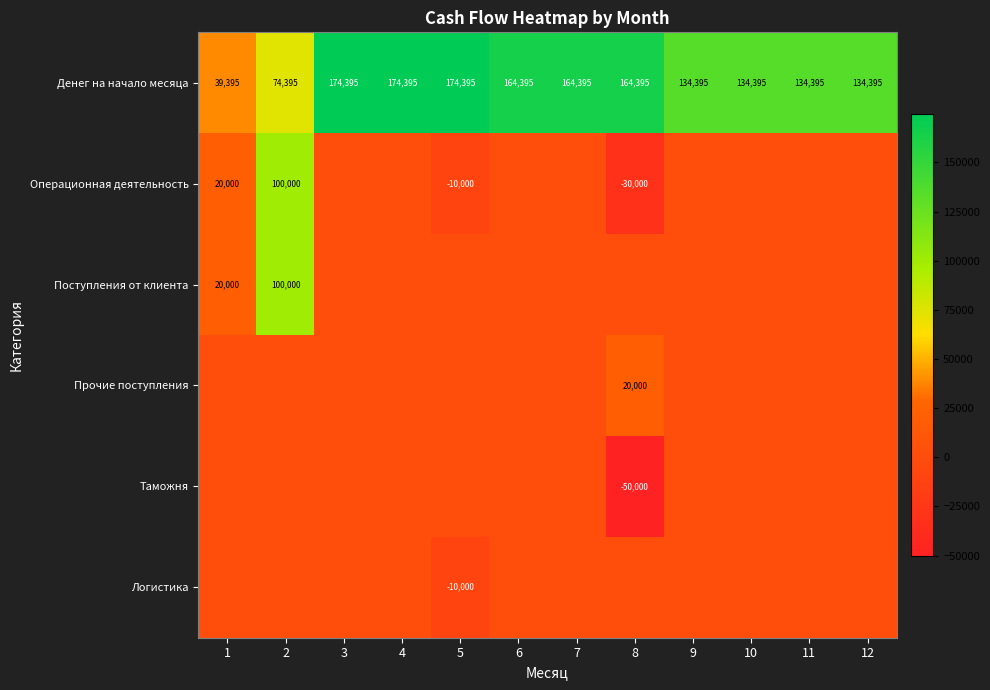

Which has a higher value, 10 or 11?

10